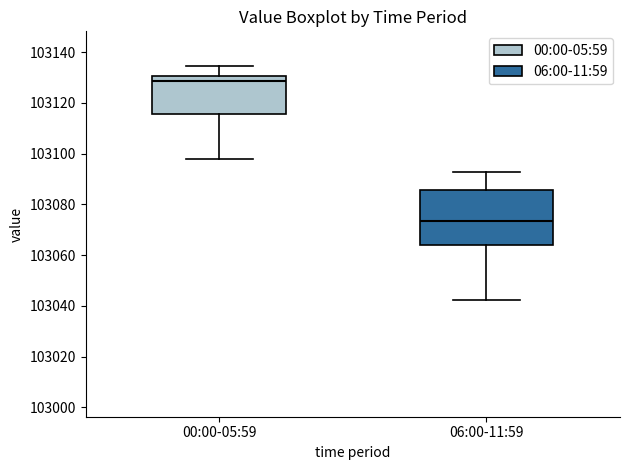

Reading left to right, read every box against the y-axis: the position of its median line, the range the box covers, and the ends of its whiskers. The values are not printed on the chart, so give them approximately, as read against the axis.

00:00-05:59: median 103128, box 103116 to 103130, whiskers 103098 to 103134
06:00-11:59: median 103074, box 103064 to 103086, whiskers 103042 to 103092